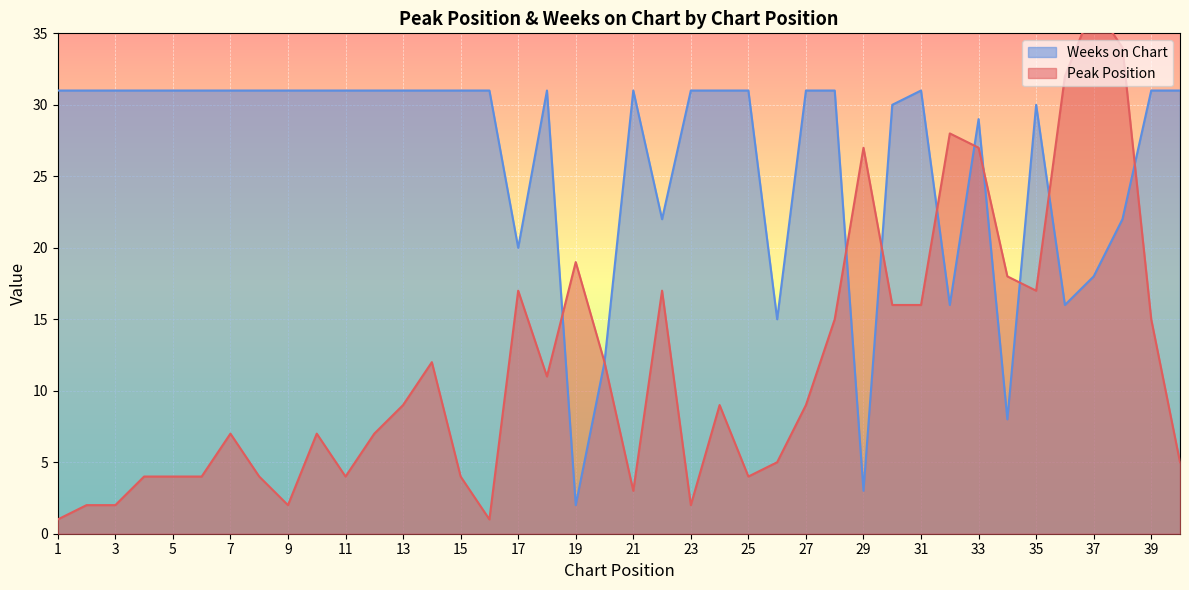

The value of Weeks on Chart at 30 is 44. True or false?

False